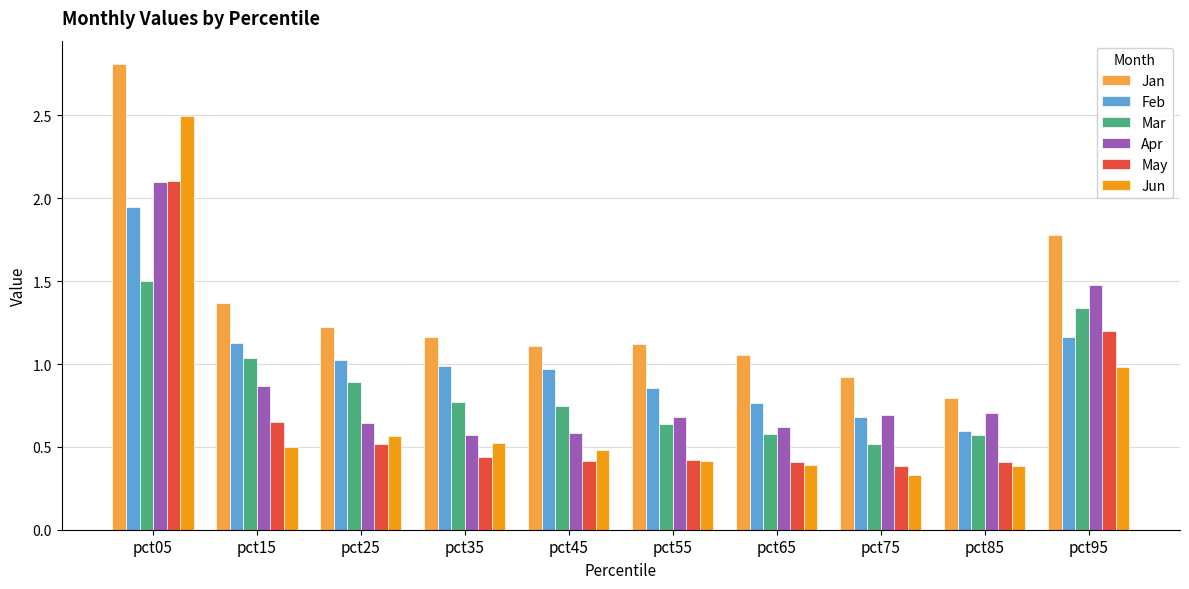

Does the chart contain any negative values?

No